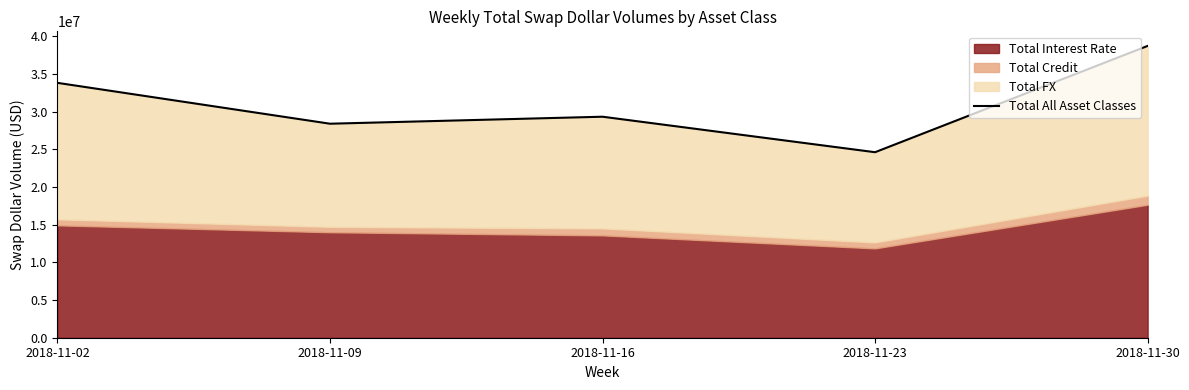

What is the difference between the maximum and minimum values?

14111501